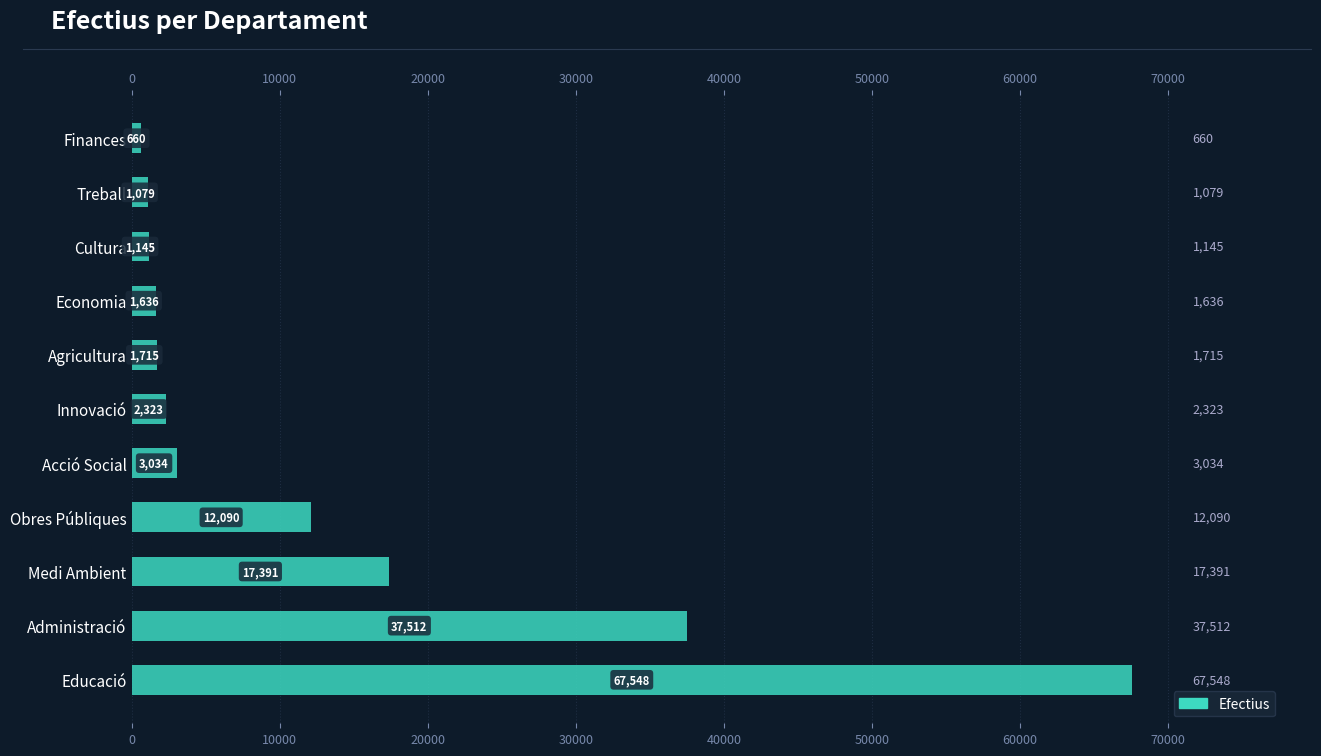

Which has a higher value, Cultura or Economia?

Economia